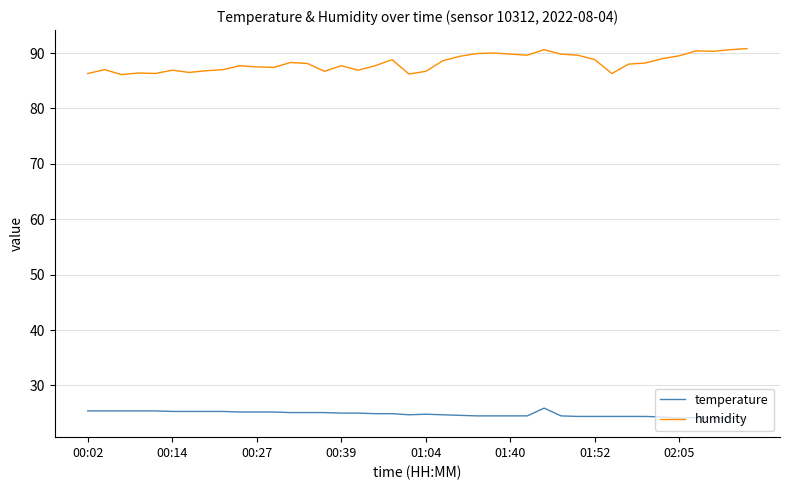

What are all the series names shown in the legend?

temperature, humidity